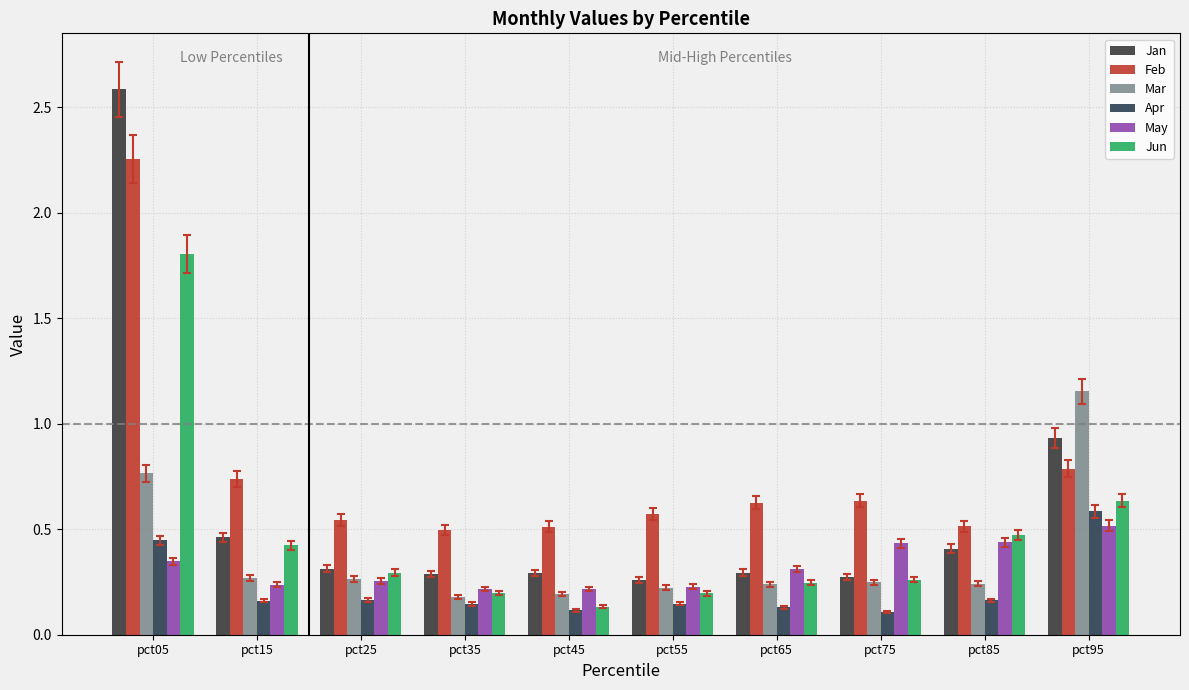

Does the chart contain any negative values?

No